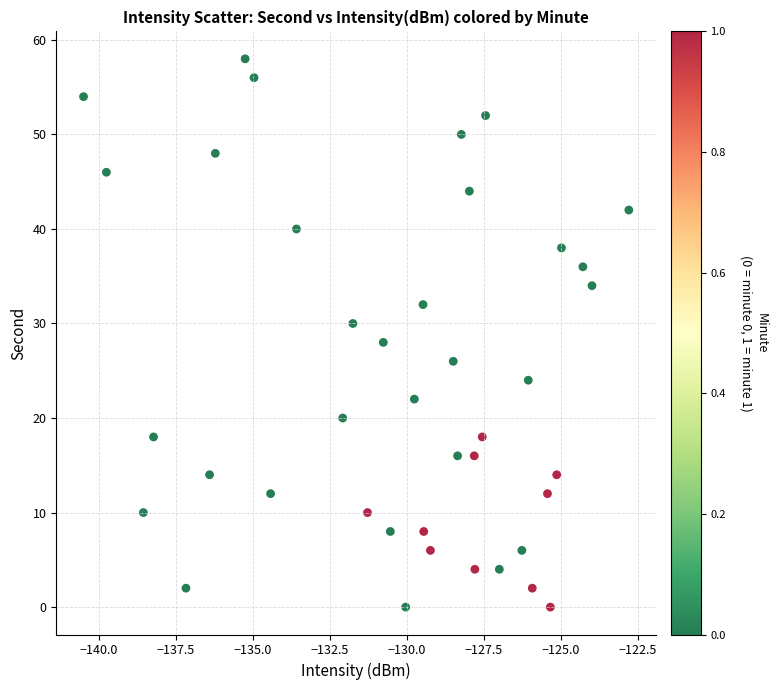

What is the range of Y values (max minus min)?

58